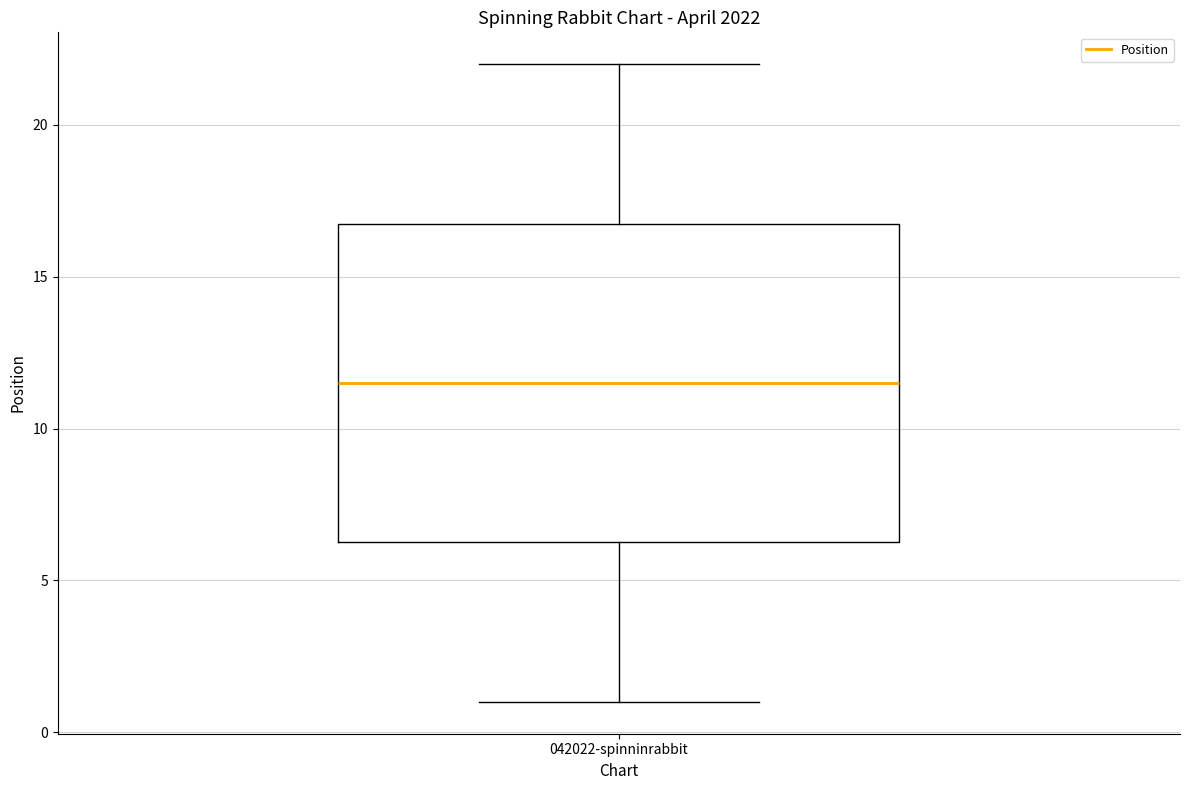

Transcribe this box plot: give where the median line is, the range the box spans, and where the two whiskers end, as read against the y-axis. The values are not printed on the chart, so give them approximately, as read against the axis.

median 11.5, box 6.5 to 17.0, whiskers 1.0 to 22.0